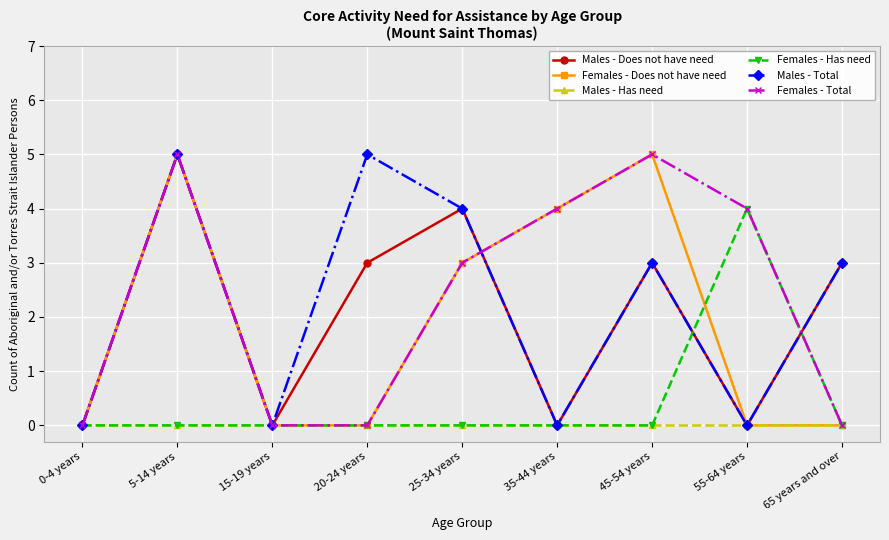

The value of Females - Total at 35-44 years is 6. True or false?

False